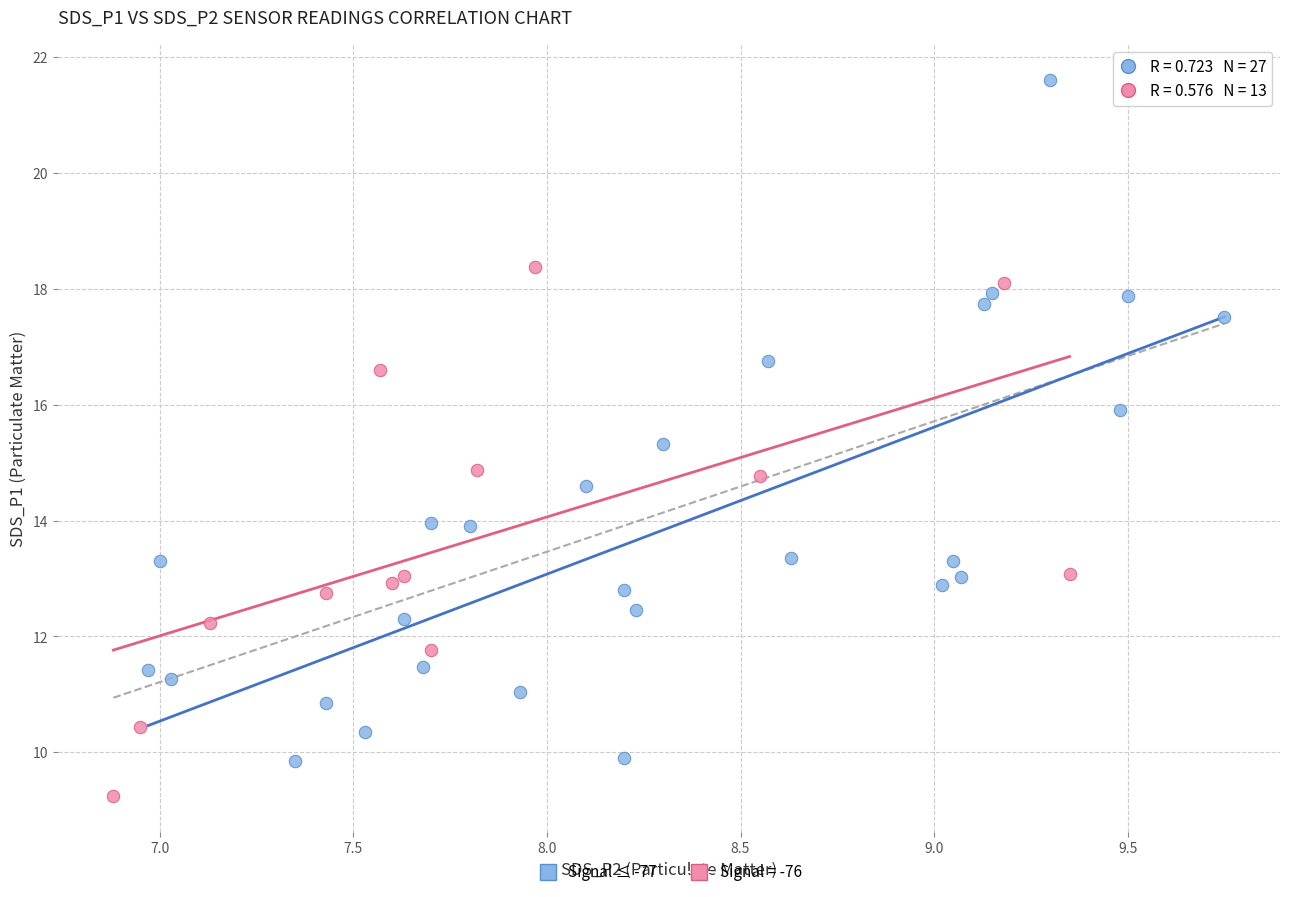

Which series reaches the maximum Y coordinate?

Signal ≤ -77